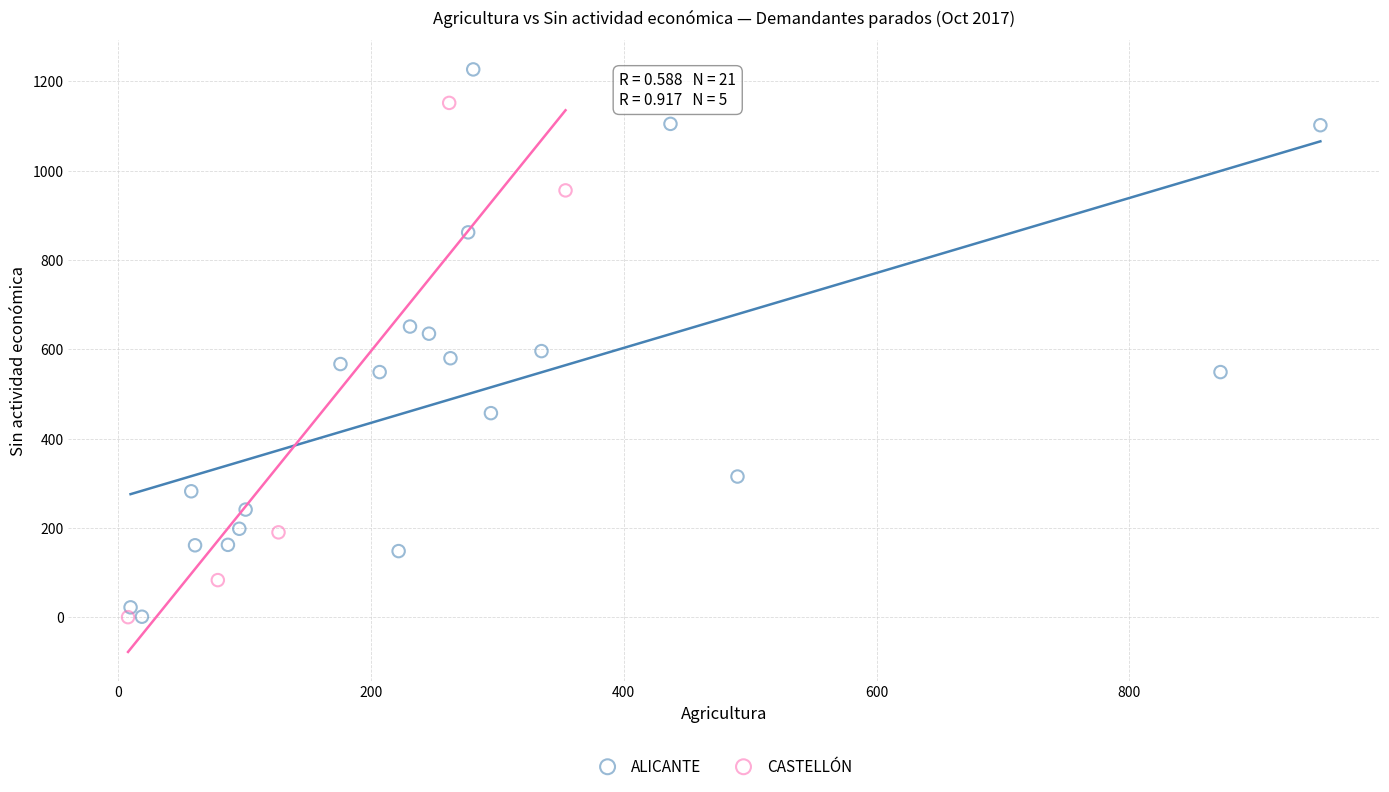

What are all the series names shown in the legend?

ALICANTE, CASTELLÓN